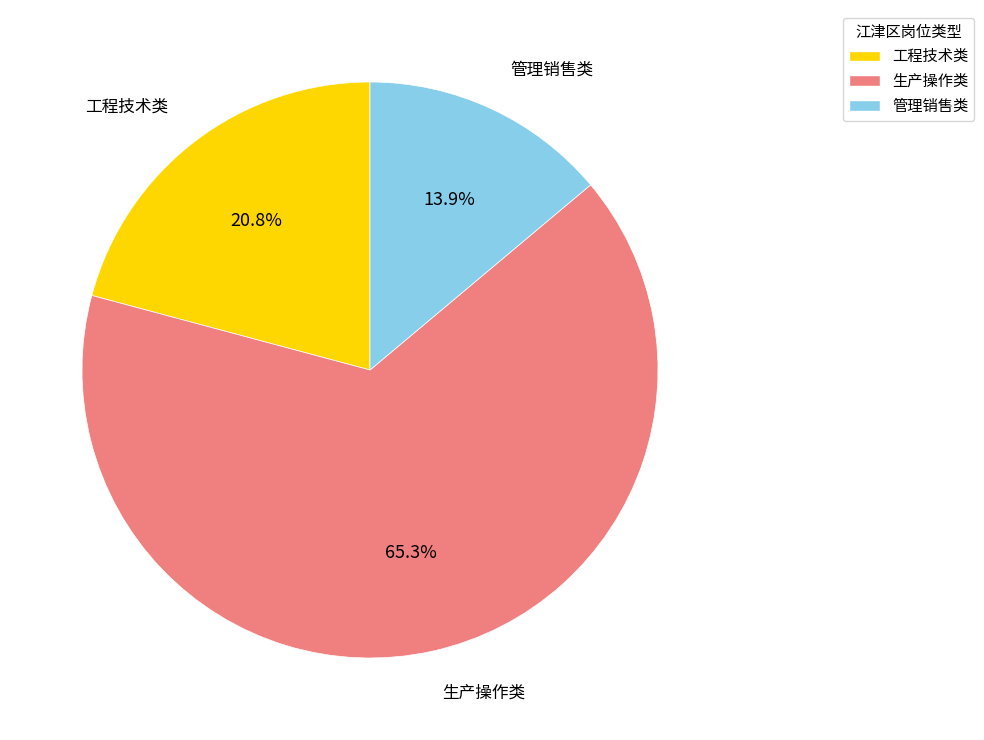

How many slices are in this pie chart?

3